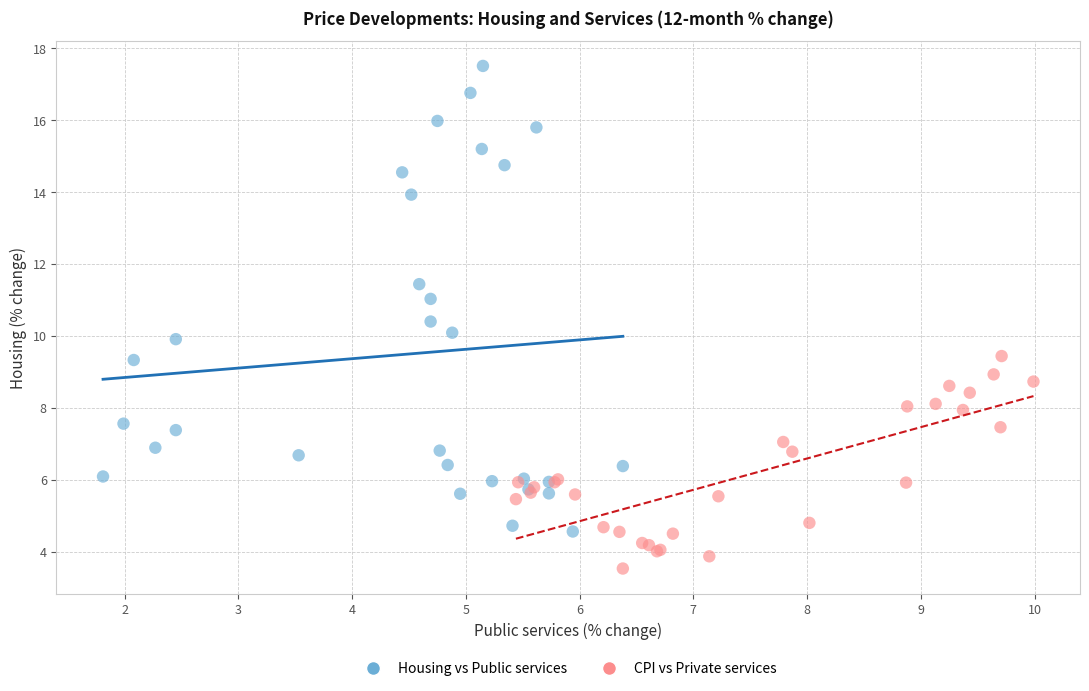

Which series reaches the minimum Y coordinate?

CPI vs Private services